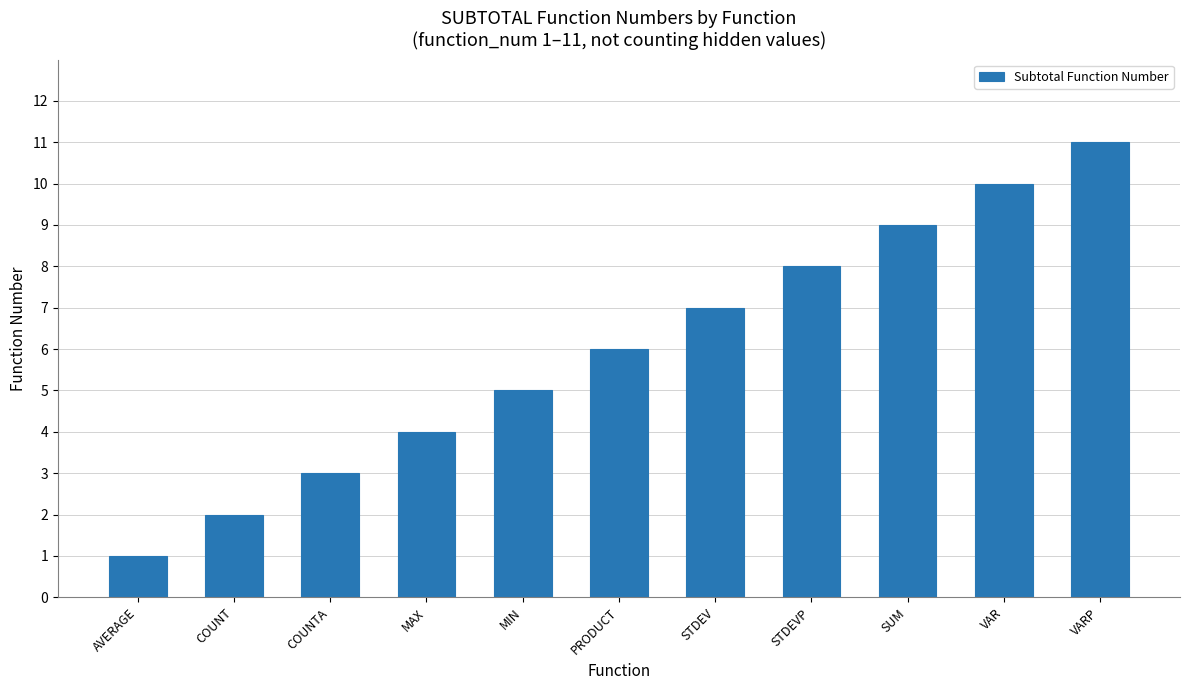

Which has a higher value, VARP or STDEVP?

VARP